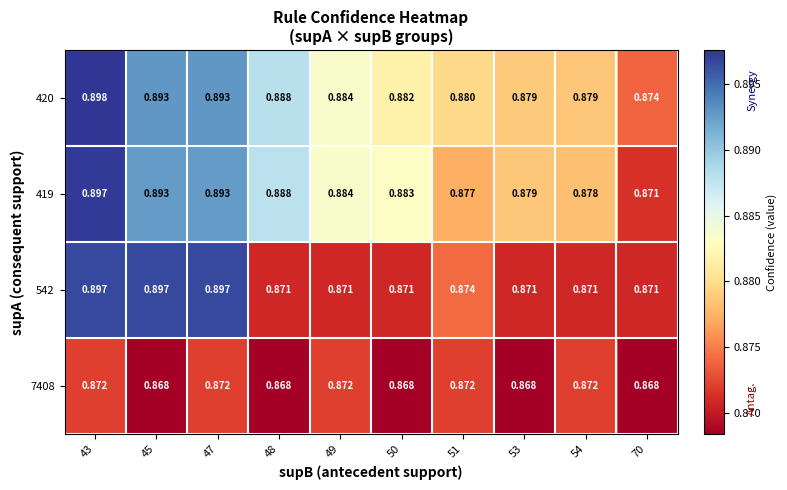

Is the value of 420 at 49 greater than the value of 419 at 70?

Yes